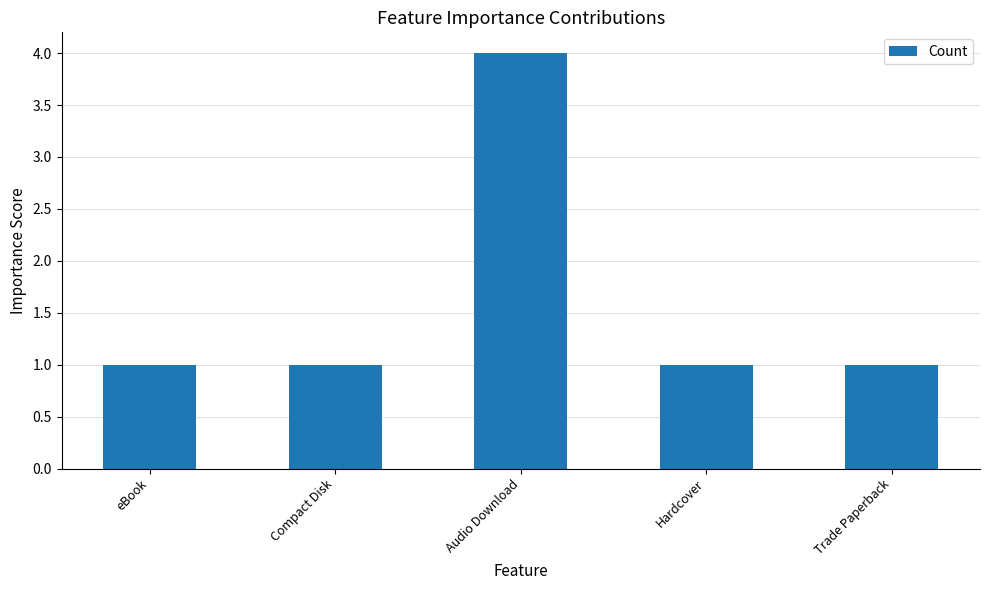

What is the maximum value shown in the chart?

4